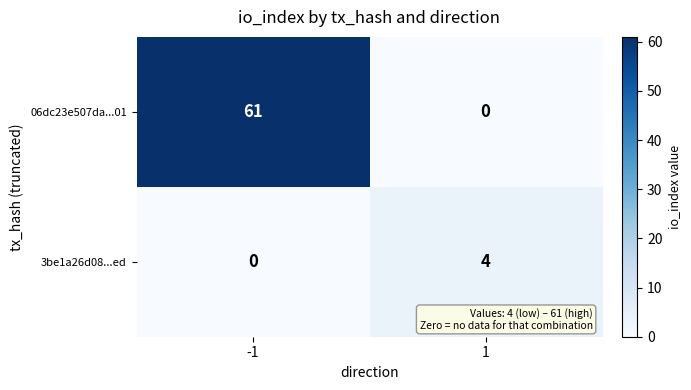

True or false: 06dc23e507da...01 has a value of 0 at 1.

True